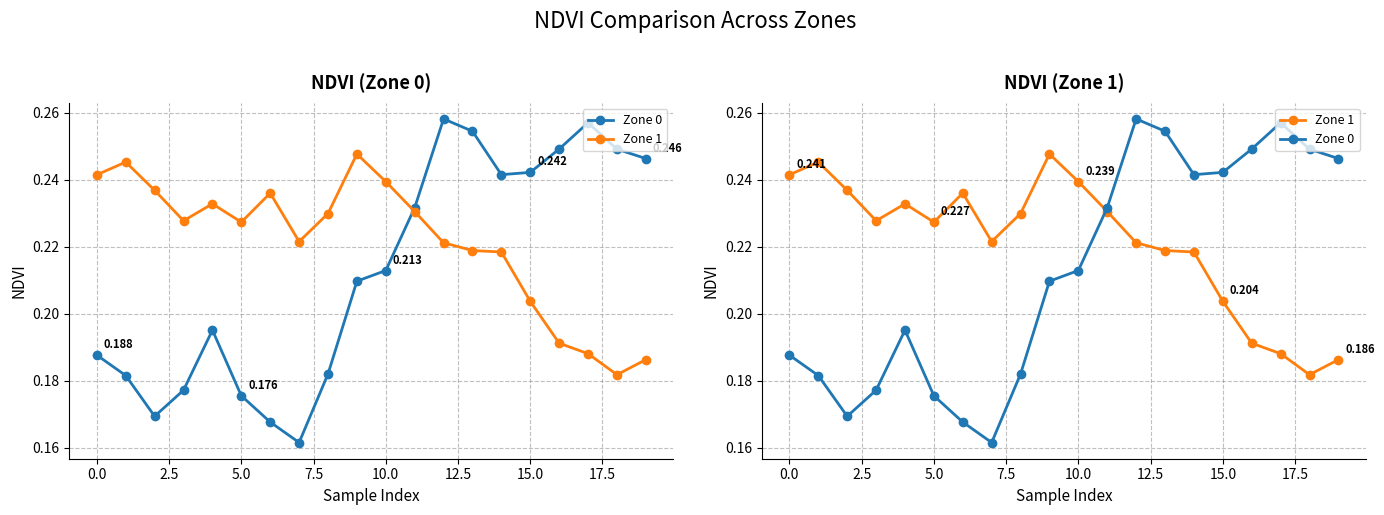

The Zone 0 series shows 0.2 at 15.0. True or false?

True